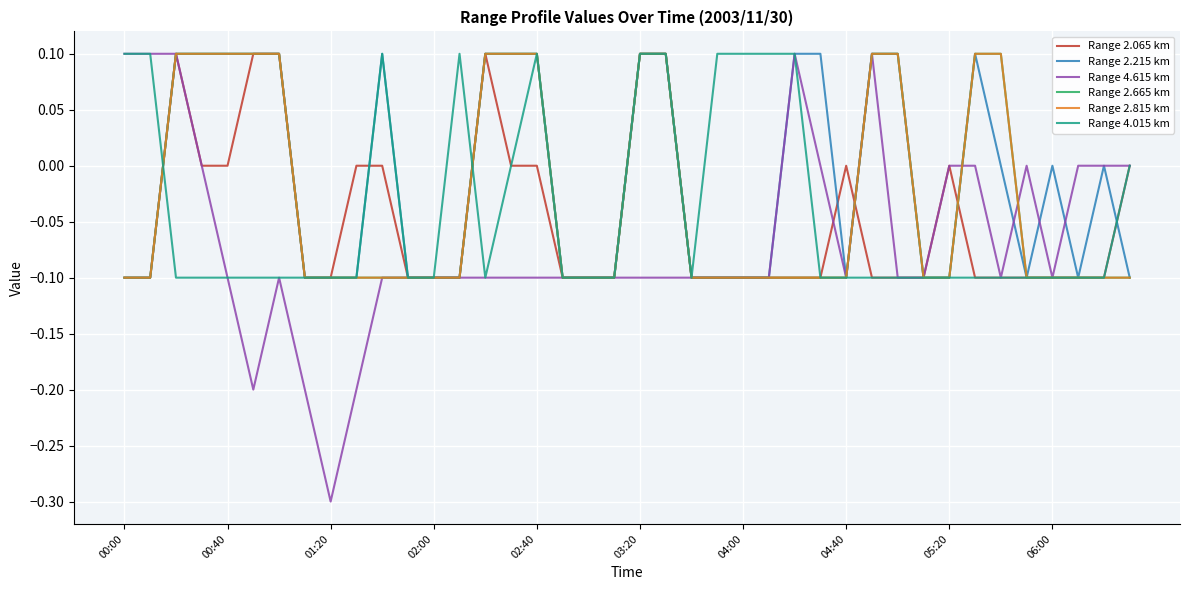

At which label does Range 4.015 km first exceed 0?

00:00